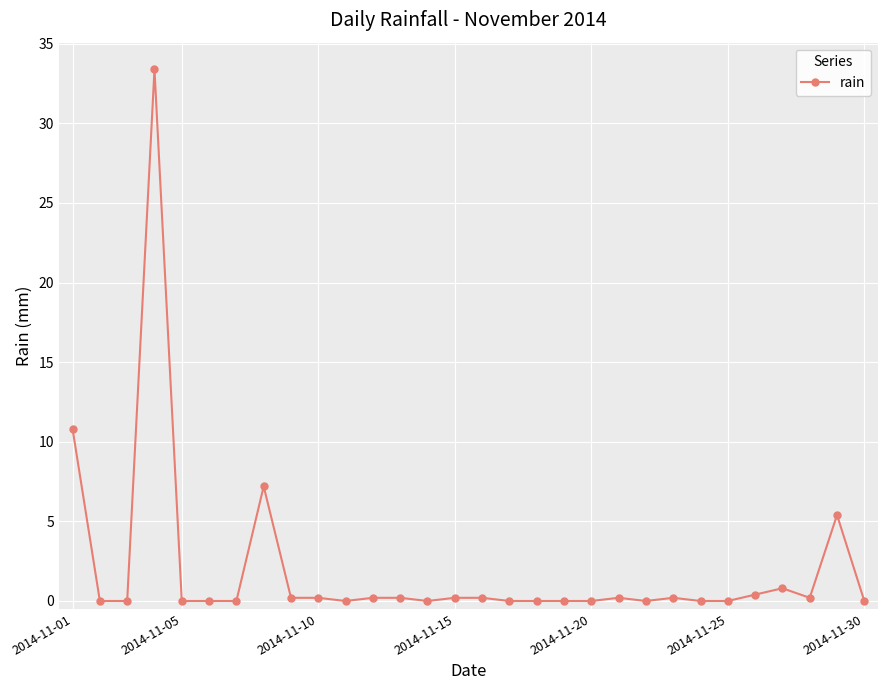

What is the maximum value shown in the chart?

33.4